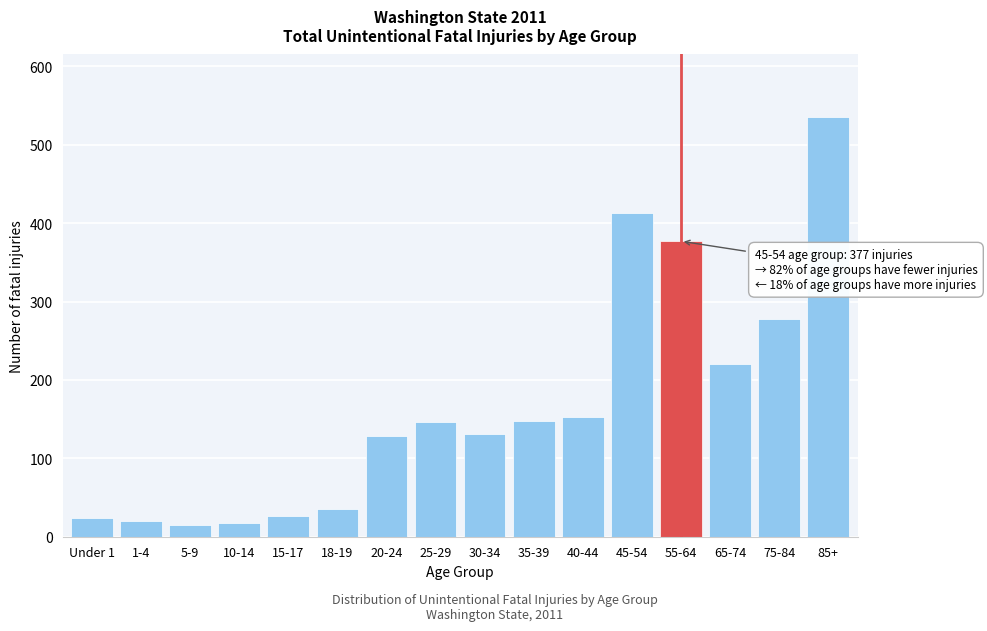

Which has a higher value, 5-9 or 35-39?

35-39